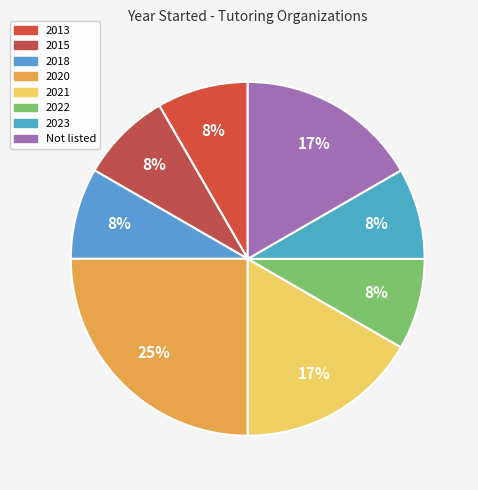

Count the number of slices in the pie.

8